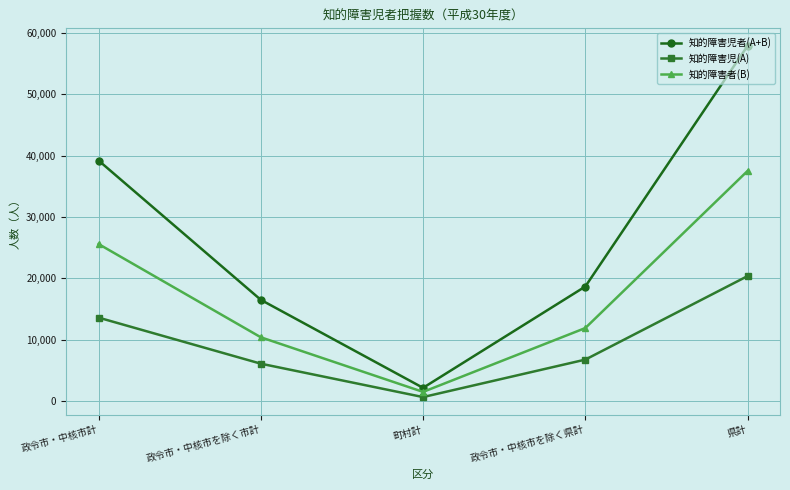

What value does the 知的障害者(B) series have at 政令市・中核市計?

25611